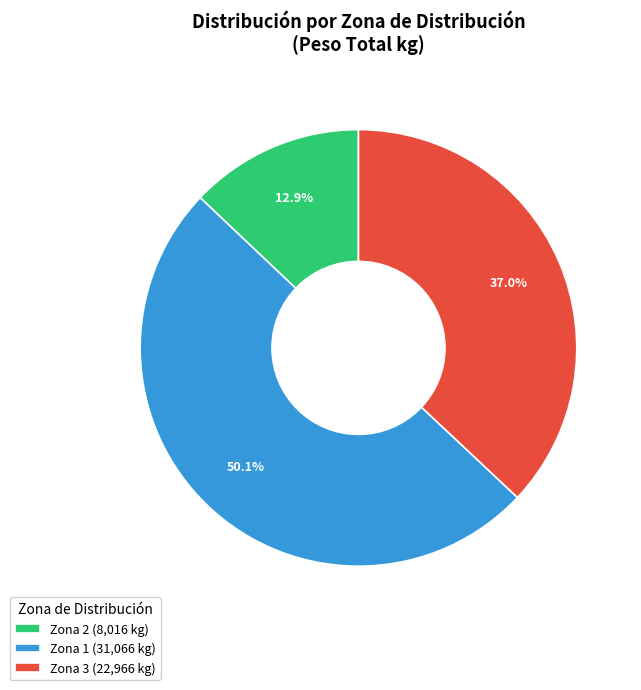

How many segments does this pie chart have?

3